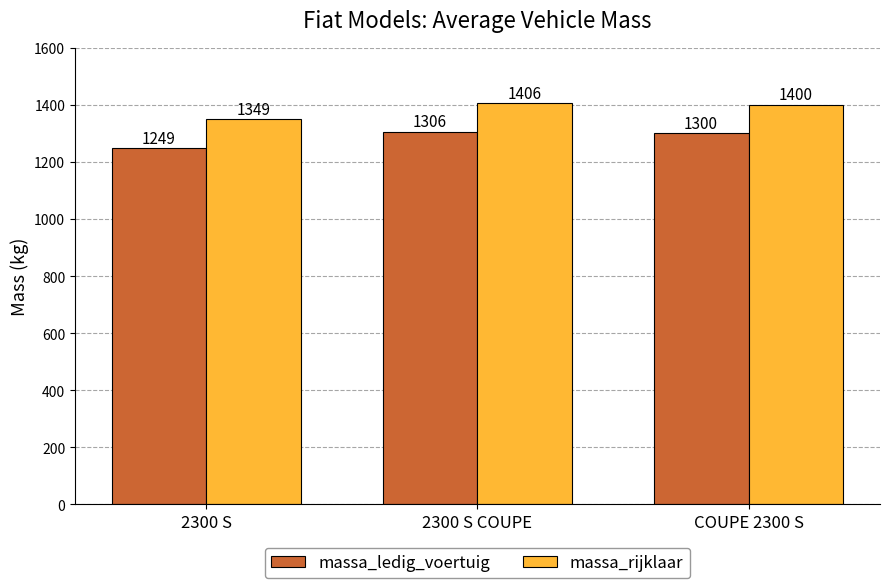

How many bars are there in each group?

2